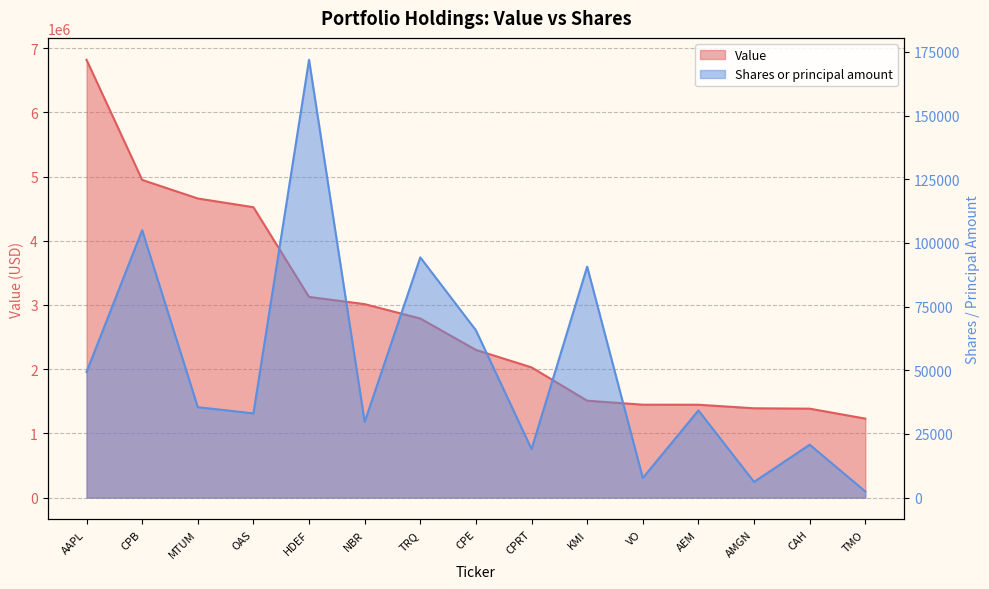

True or false: Value has more than 1 points higher than both neighbors.

False